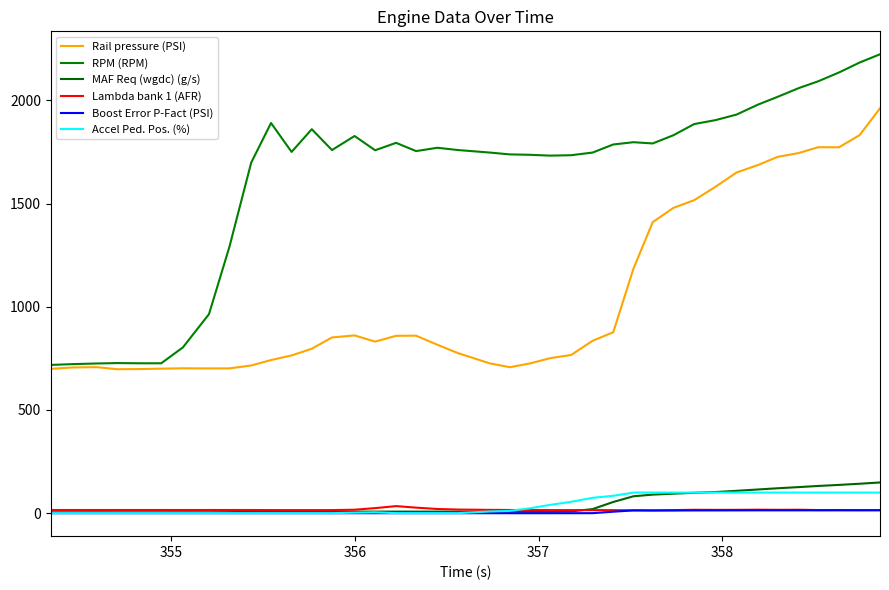

Reading left to right, extract all data points from this chart.

Rail pressure (PSI): 698.9	705.9	707.2	697.2	697.9	700.0	701.6	701.1	701.3	715.3	741.6	764.0	796.5	851.1	861.0	830.9	859.1	859.7	815.7	775.0	726.0	706.9	725.2	750.7	766.3	835.3	876.3	1184.2	1409.7	1479.0	1516.3	1581.0	1650.4	1686.4	1726.1	1744.5	1772.7	1772.5	1831.3	1961.1
RPM (RPM): 718.0	722.0	725.0	727.0	726.0	726.0	803.0	964.0	1289.0	1698.0	1890.0	1750.0	1860.0	1759.0	1827.0	1758.0	1794.0	1754.0	1770.0	1759.0	1747.0	1738.0	1736.0	1732.0	1734.0	1747.0	1786.0	1797.0	1791.0	1831.0	1885.0	1904.0	1931.0	1979.0	2017.0	2059.0	2092.0	2135.0	2183.0	2223.0
MAF Req (wgdc) (g/s): 4.1	4.1	4.2	4.1	4.1	4.1	4.3	4.2	4.9	6.2	7.4	7.4	7.5	7.4	7.4	7.4	7.4	7.3	7.4	7.3	7.3	7.3	7.2	7.2	8.5	19.7	54.0	81.7	89.7	94.3	98.5	102.3	108.1	114.6	120.5	126.1	131.6	136.8	142.4	148.6
Lambda bank 1 (AFR): 15.1	15.1	15.1	15.1	15.1	15.1	15.1	15.2	15.2	15.1	14.8	14.7	14.7	14.8	16.6	24.3	34.0	26.6	20.1	17.3	15.9	15.2	14.9	14.7	14.6	14.5	14.5	13.6	13.4	14.6	16.2	15.8	16.0	16.6	16.1	16.4	14.9	15.1	14.7	14.8
Boost Error P-Fact (PSI): -0.4	-0.4	-0.4	-0.4	-0.4	-0.4	-0.4	-0.4	-0.4	-0.4	-0.4	-0.4	-0.4	-0.4	-0.4	-0.4	-0.4	-0.4	-0.4	-0.4	-0.4	-0.4	-0.4	-0.4	-0.4	-0.2	7.0	13.3	12.7	12.8	13.0	13.2	13.3	13.5	13.4	13.5	13.5	13.6	13.6	13.7
Accel Ped. Pos. (%): 0.0	0.0	0.0	0.0	0.0	0.0	0.0	0.0	0.0	0.0	0.0	0.0	0.0	0.0	2.2	3.9	0.0	0.0	0.0	0.0	8.0	10.9	23.4	40.0	54.9	74.2	84.0	99.6	99.6	99.6	99.6	99.6	99.6	99.6	99.6	99.6	99.6	99.6	99.6	99.6